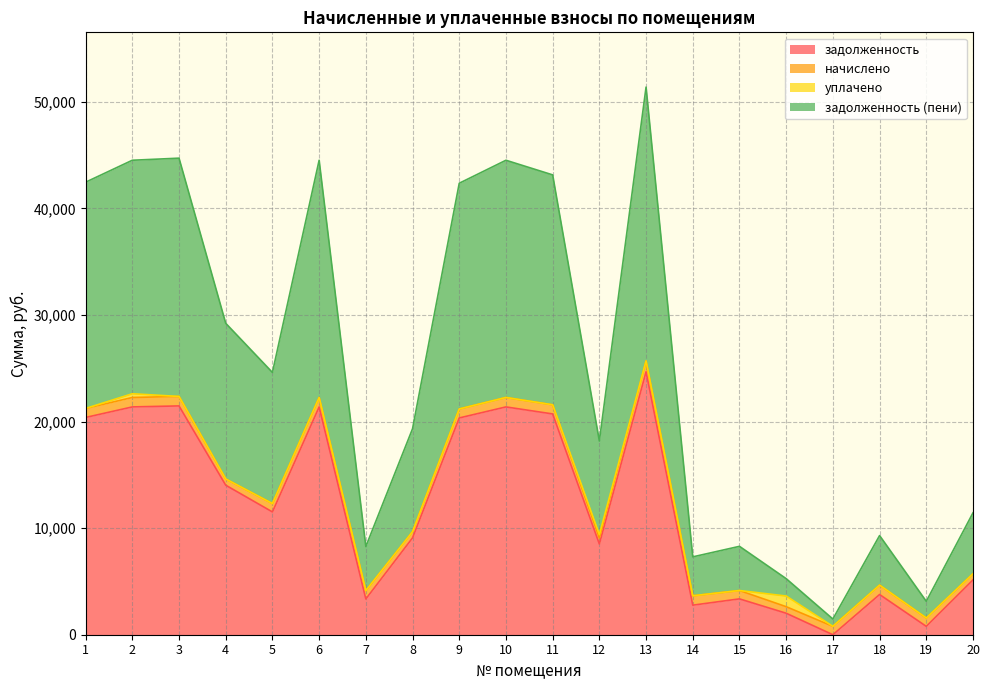

Between 16 and 18, which series saw the biggest shift?

задолженность (пени)